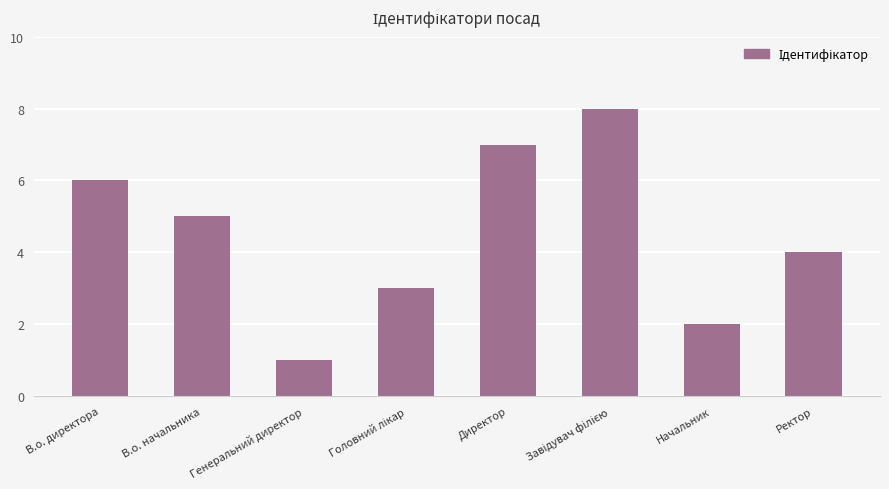

What position from the left is Ректор?

8